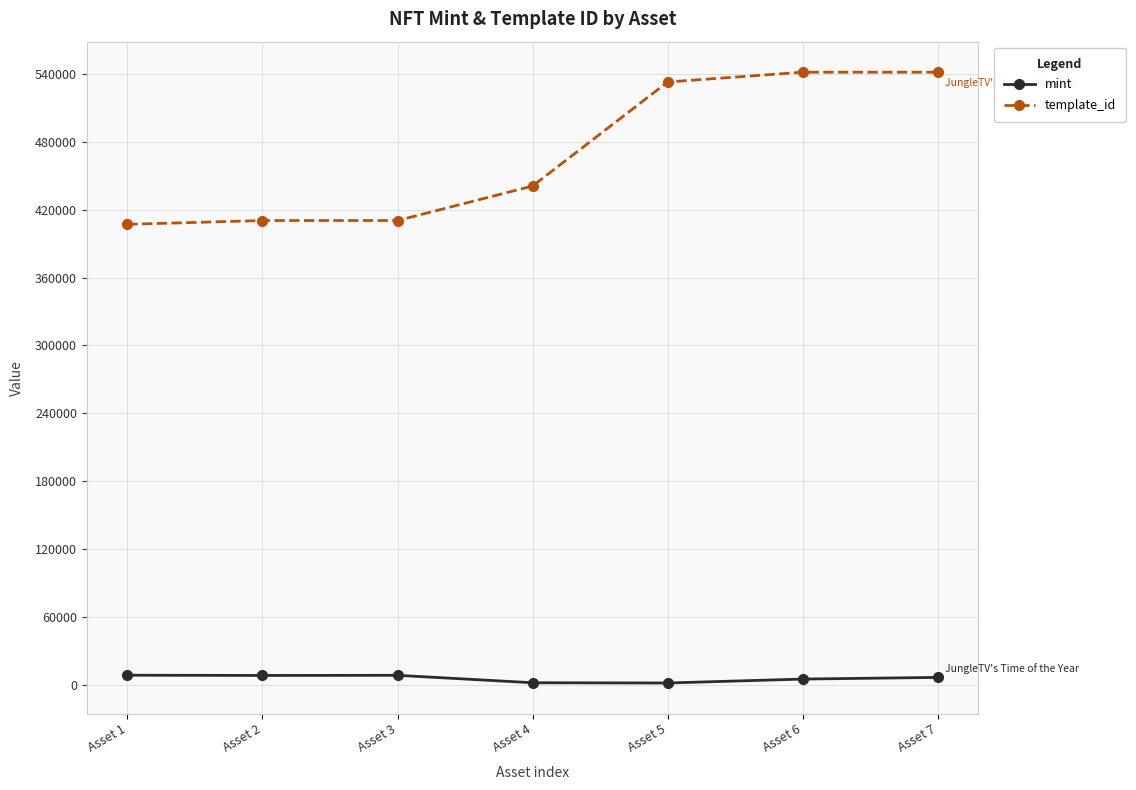

Which series has the largest total across all categories?

template_id